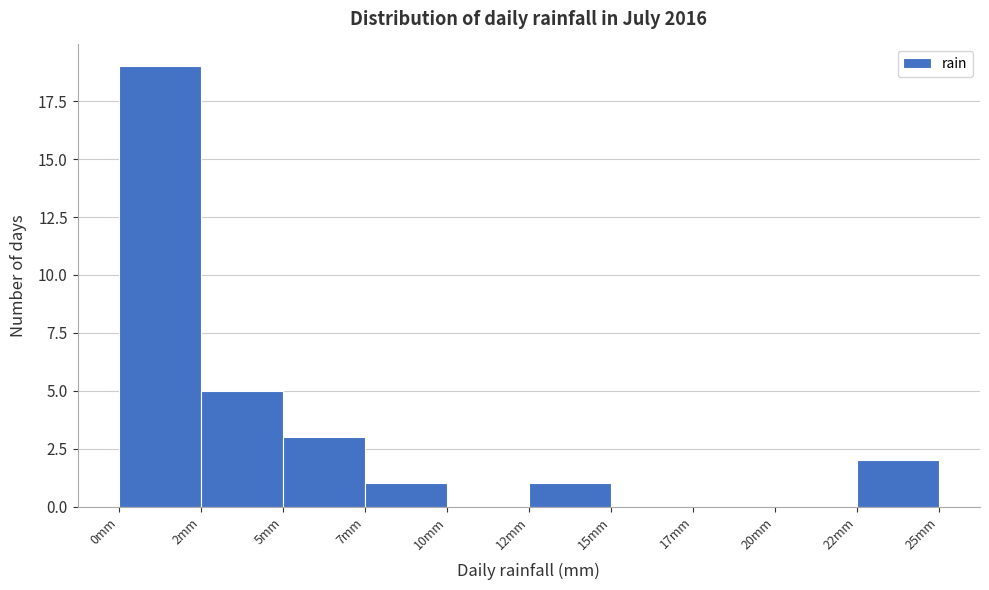

Reading right to left, what are all the values shown in this chart?

22mm=2	20mm=0	17mm=0	15mm=0	12mm=1	10mm=0	7mm=1	5mm=3	2mm=5	0mm=19